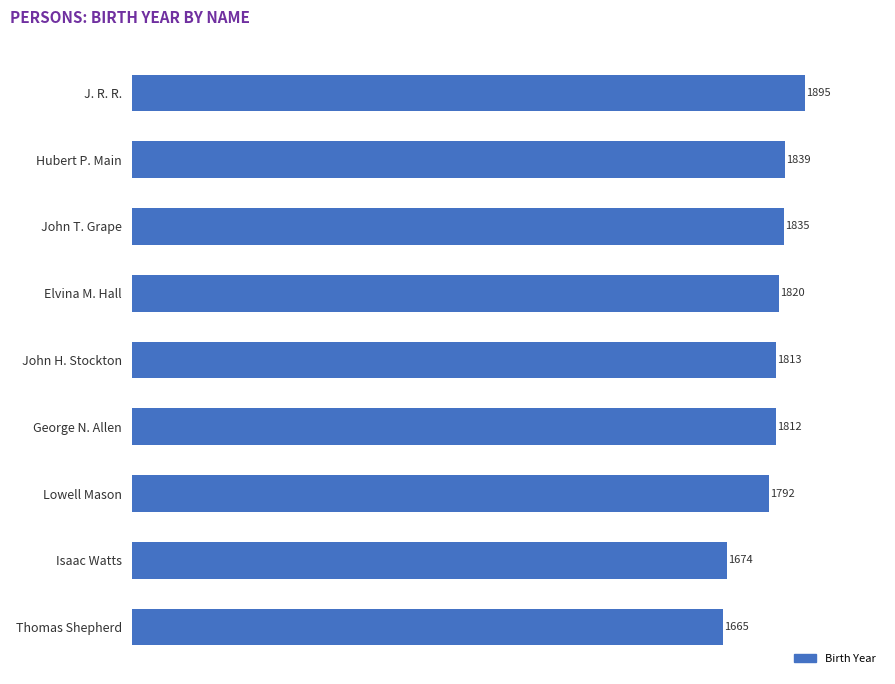

What is the difference between the maximum and minimum values?

230